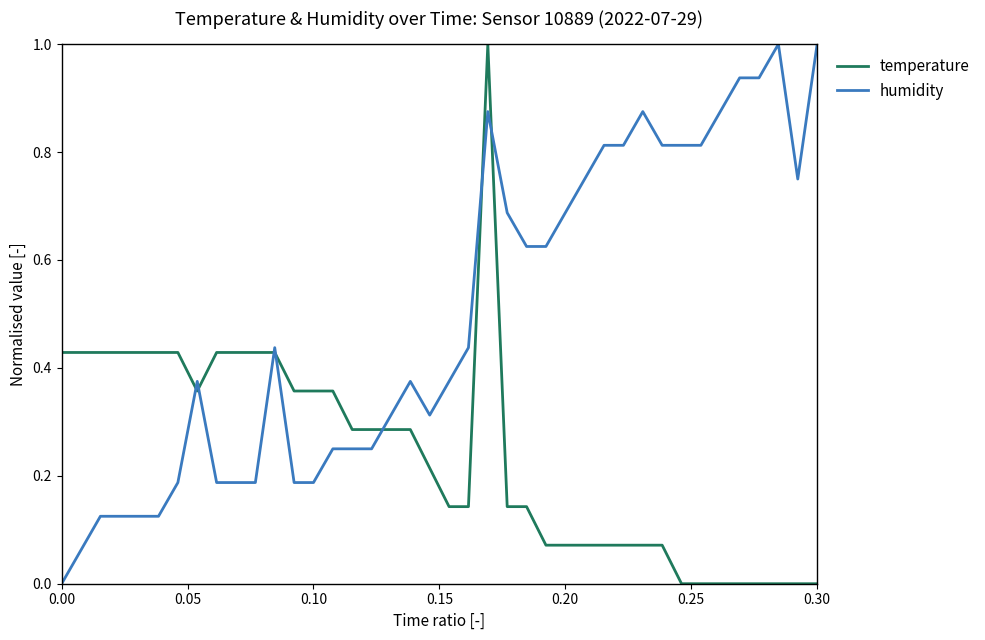

List the series in order of their overall mean, highest first.

humidity, temperature